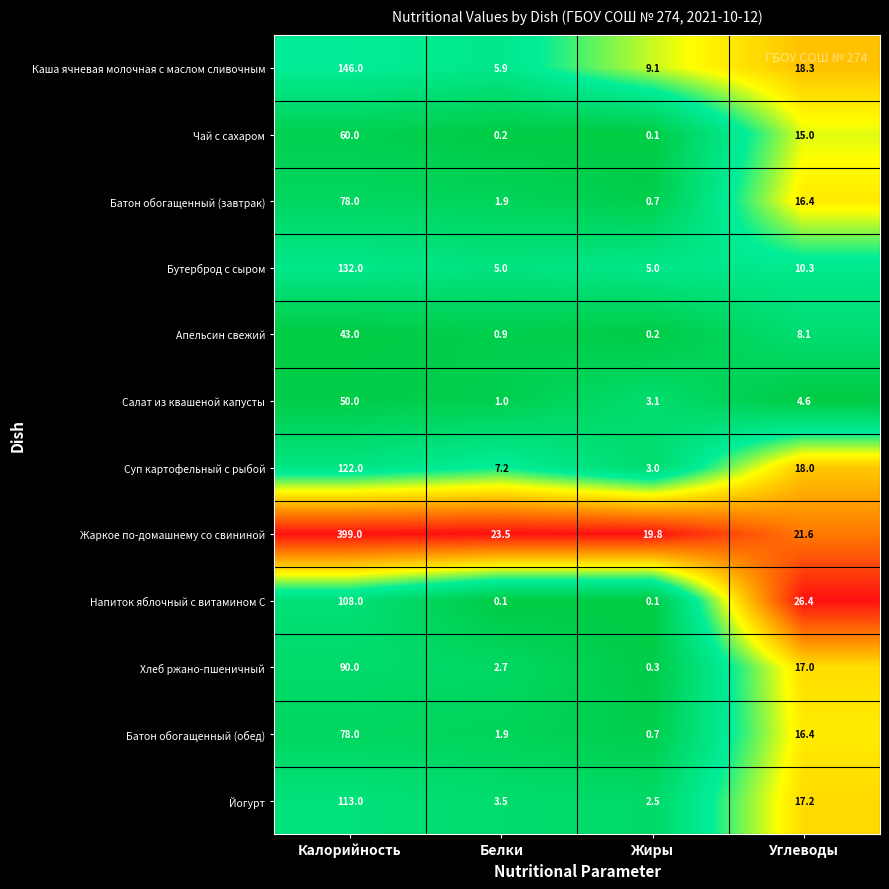

What is the difference between the Чай с сахаром values at Углеводы and Калорийность?

45.0